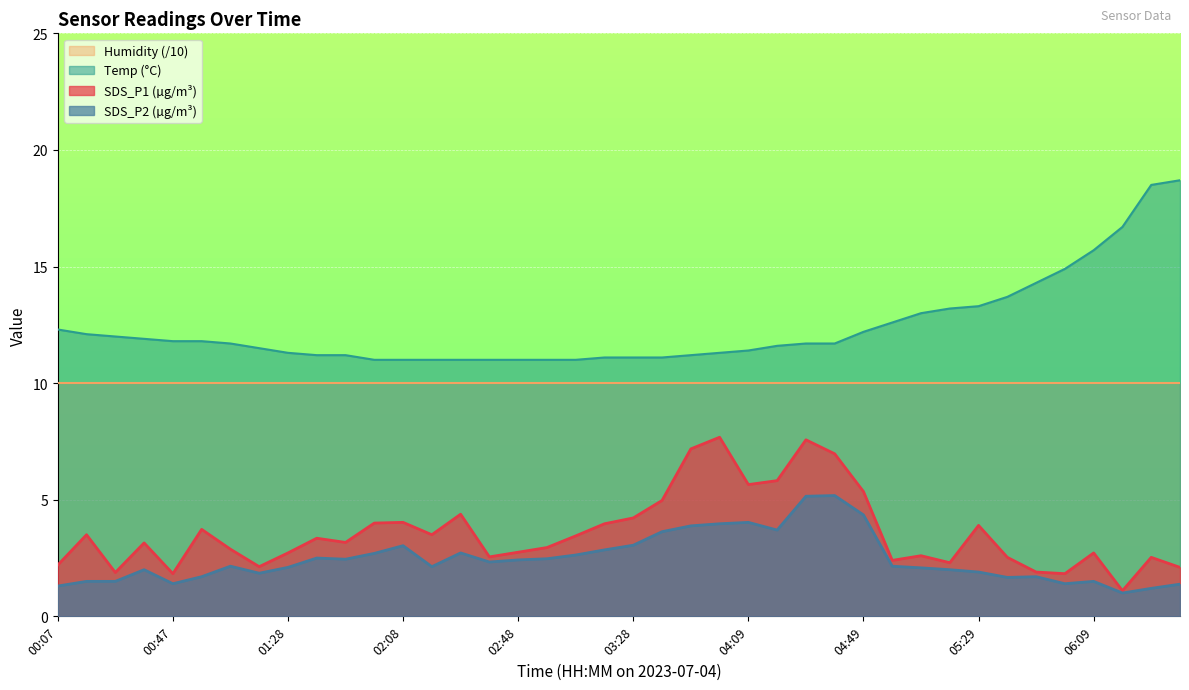

Between 03:08 and 06:09, which is larger?

03:08